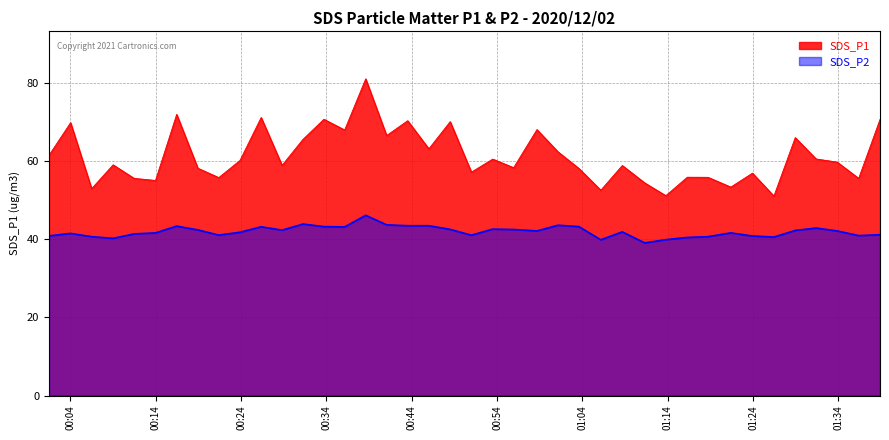

How many interior local peaks does the SDS_P2 series have?

10